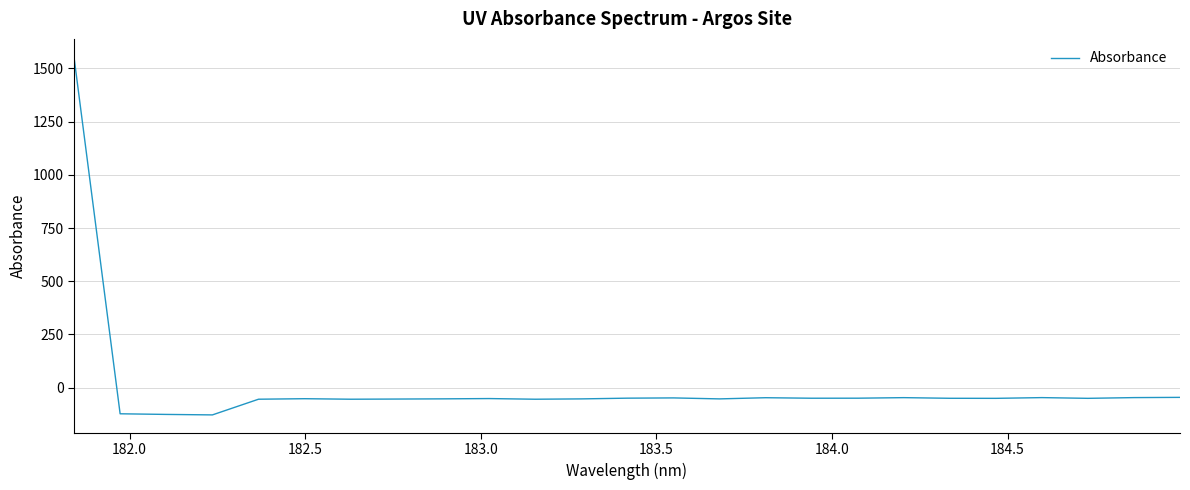

What is the difference between the maximum and minimum values?

1682.8